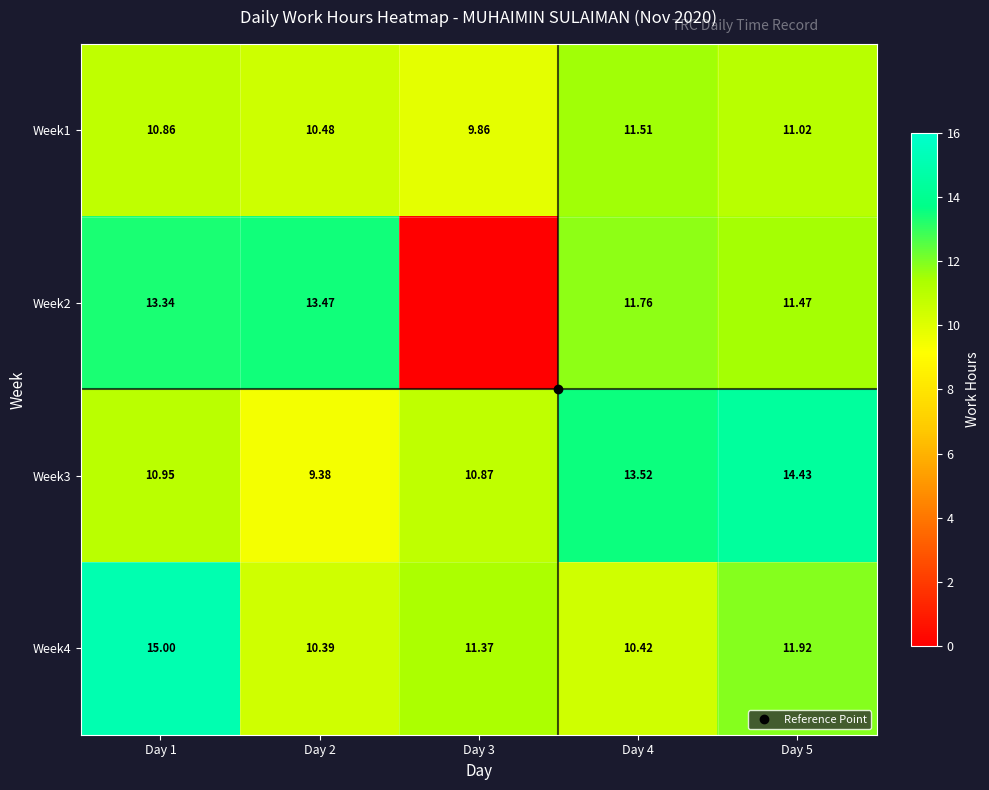

Is it true that Week2 equals 19.6 at Day 4?

False